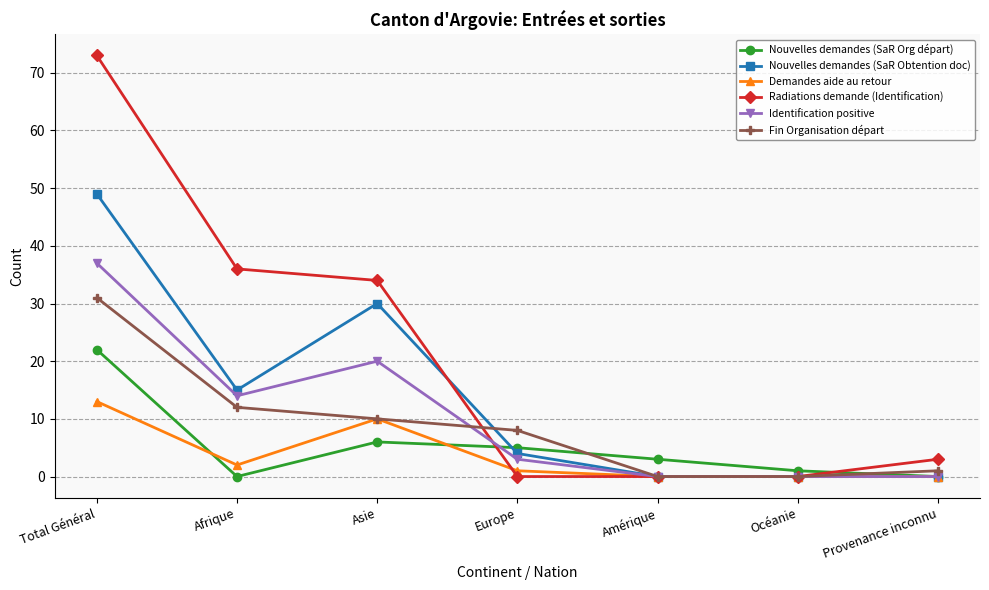

True or false: Radiations demande (Identification) and Nouvelles demandes (SaR Obtention doc) cross at least once.

True